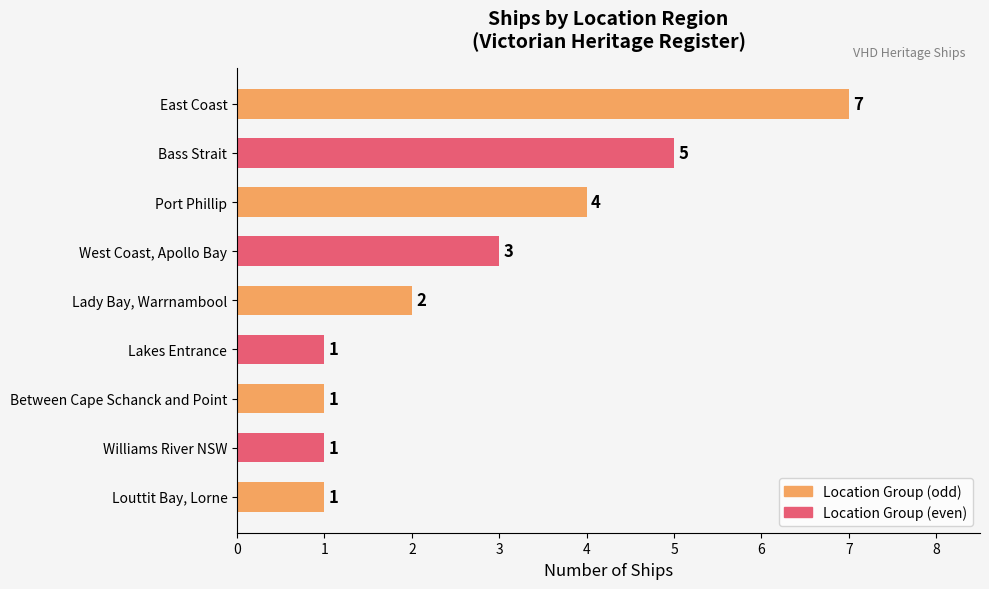

What is the difference between the second highest and second lowest values?

4